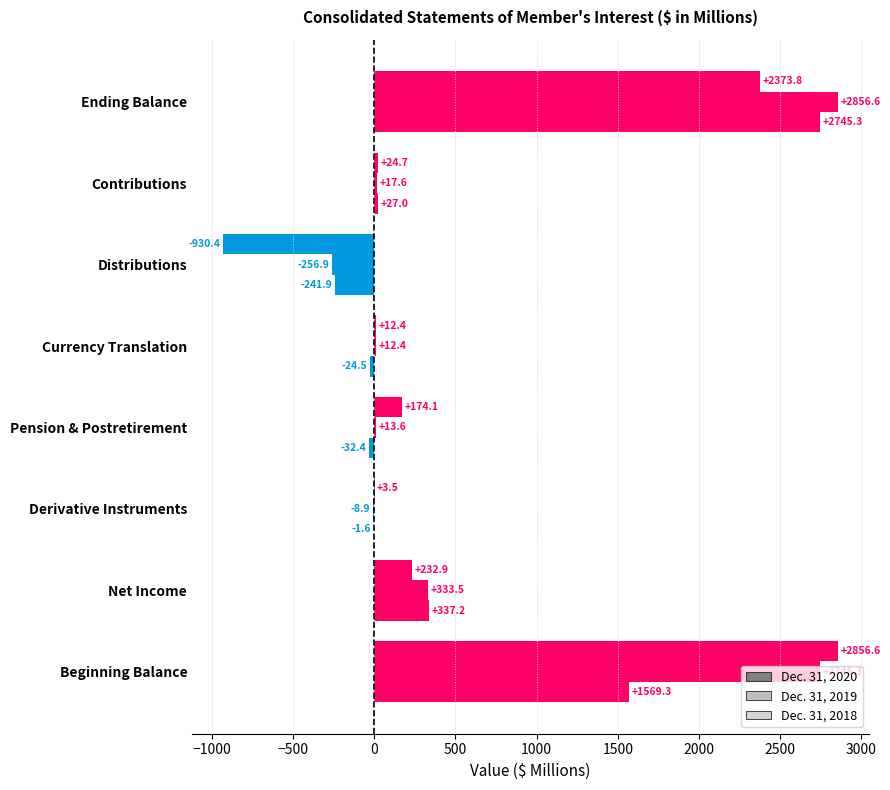

How many values in Dec. 31, 2020 are above zero?

7